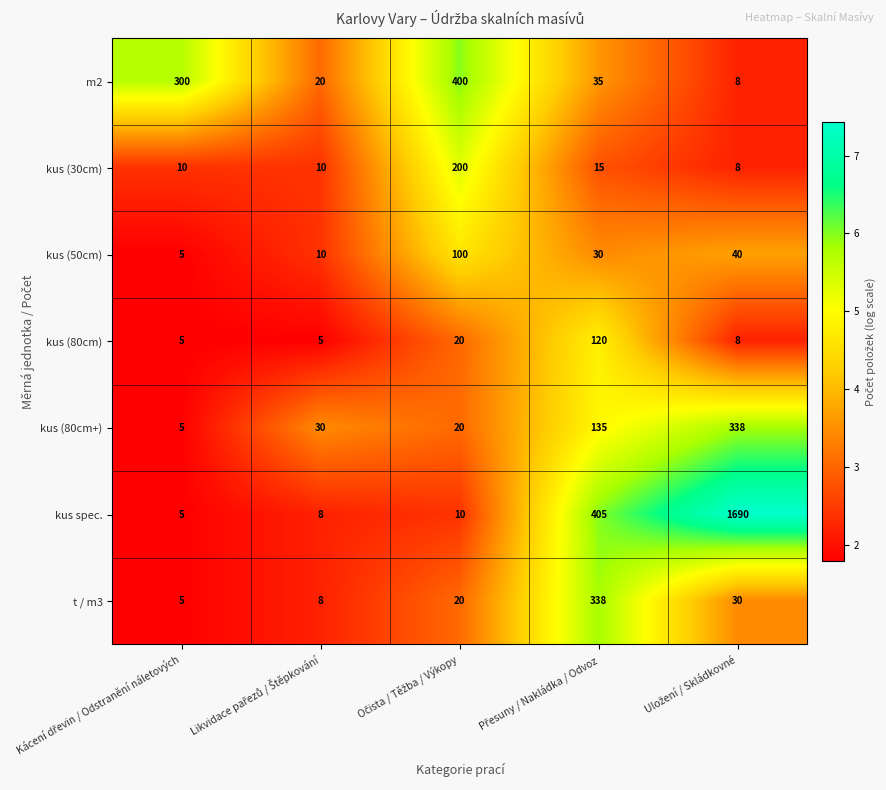

What is the difference between the maximum and second lowest values in the t / m3 series?

330